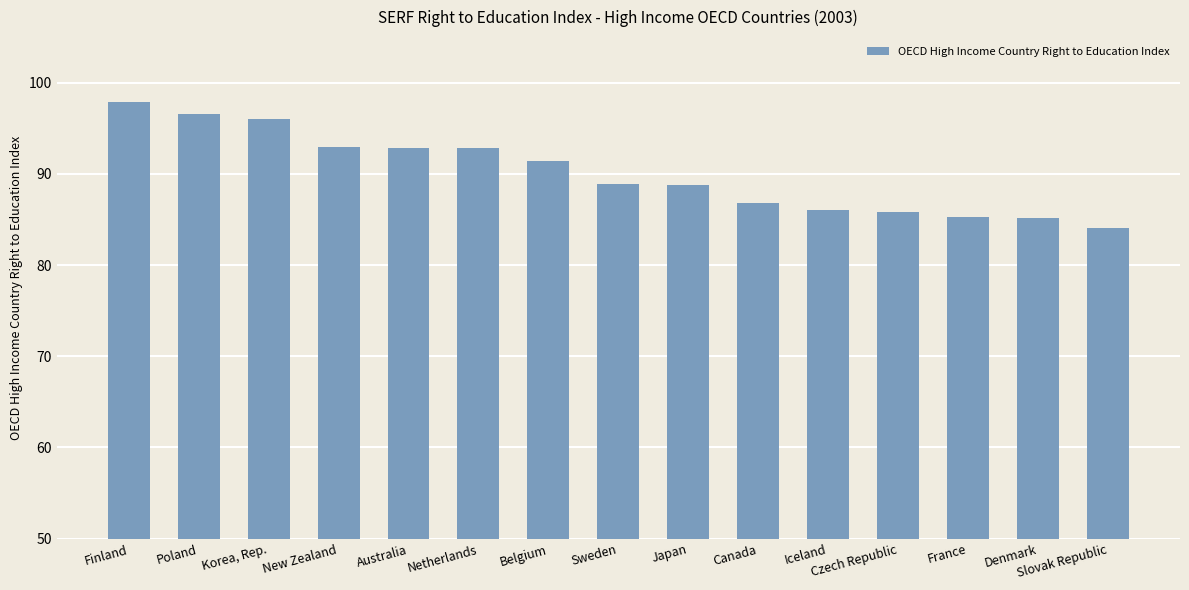

What is the approximate value at Czech Republic?

85.8